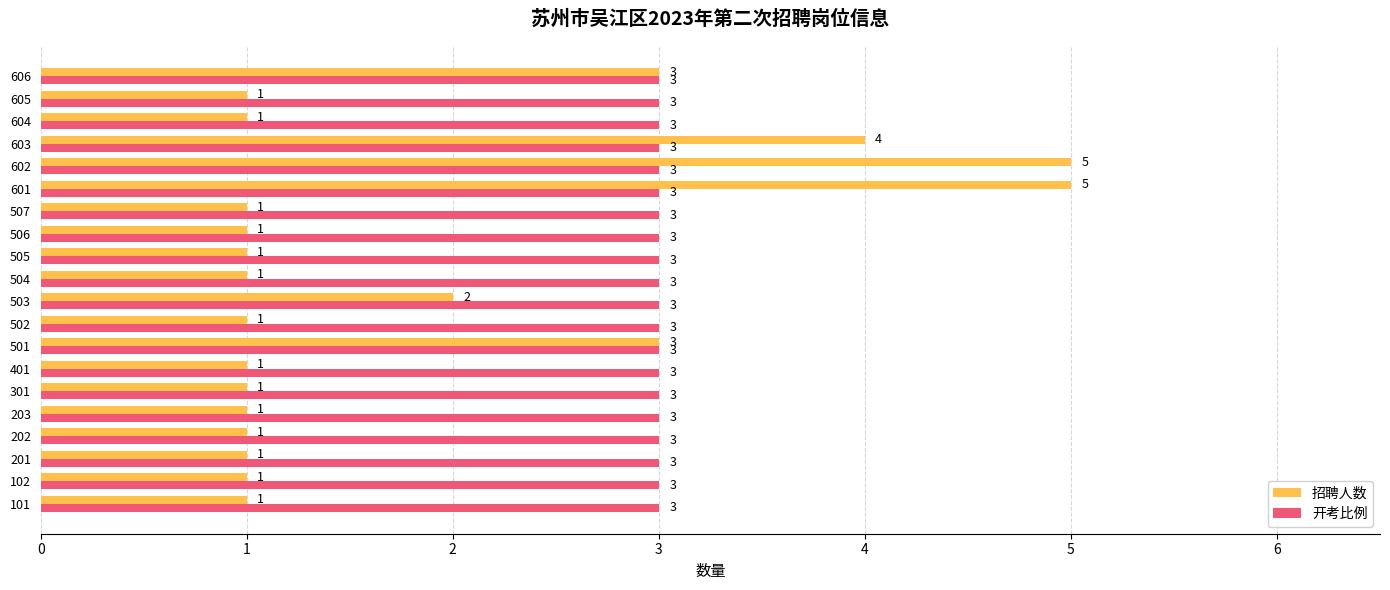

What is the sum of all 开考比例 values?

60